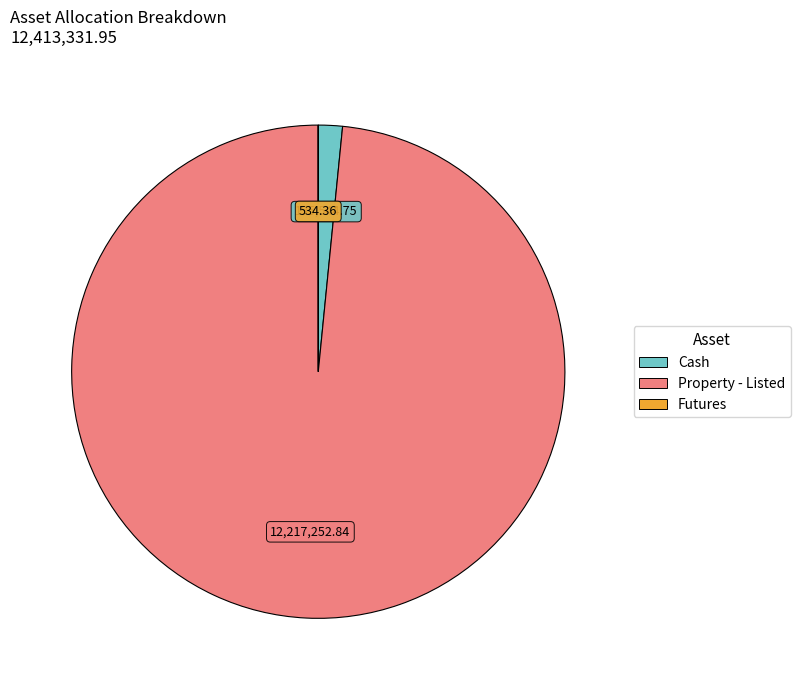

Which has a higher value, Cash or Property - Listed?

Property - Listed